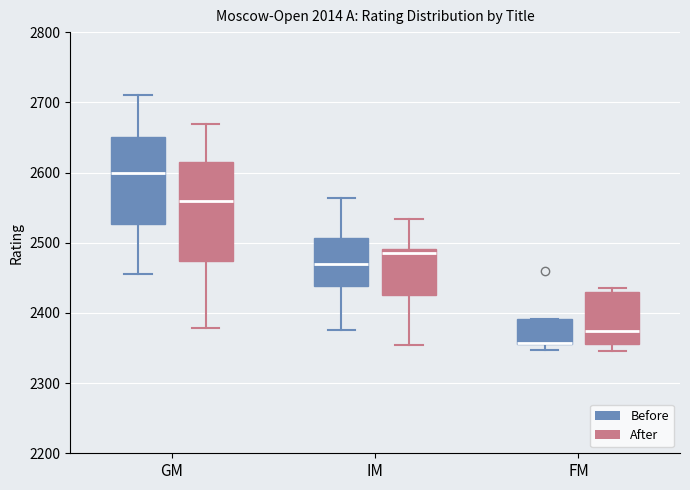

Reading left to right, transcribe this box plot: for each box, give where its median line is, the range the box spans, and where its two whiskers end, as read against the y-axis. The values are not printed on the chart, so give them approximately, as read against the axis.

GM (Before): median 2600, box 2530 to 2650, whiskers 2460 to 2710
GM (After): median 2560, box 2470 to 2620, whiskers 2380 to 2670
IM (Before): median 2470, box 2440 to 2510, whiskers 2380 to 2560
IM (After): median 2490 (just below the box's upper edge), box 2430 to 2490, whiskers 2350 to 2530
FM (Before): median 2360 (drawn on the box's lower edge), box 2360 to 2390, whiskers 2350 to 2390
FM (After): median 2370, box 2360 to 2430, whiskers 2350 to 2440